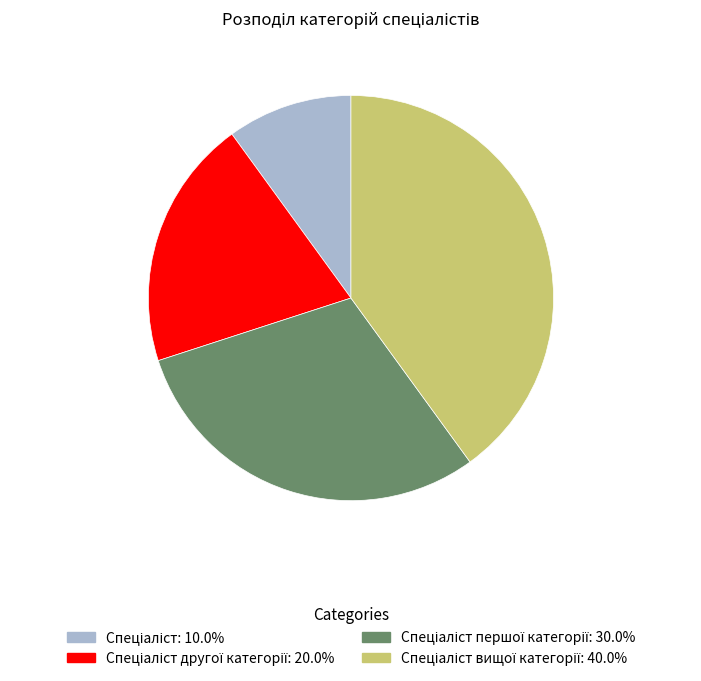

Count the number of slices in the pie.

4